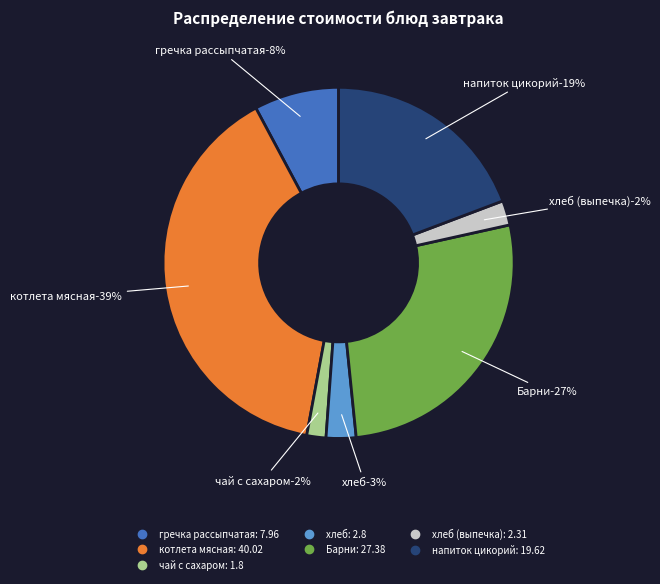

To the nearest percent, what is the combined percentage of гречка рассыпчатая and Барни?

35%